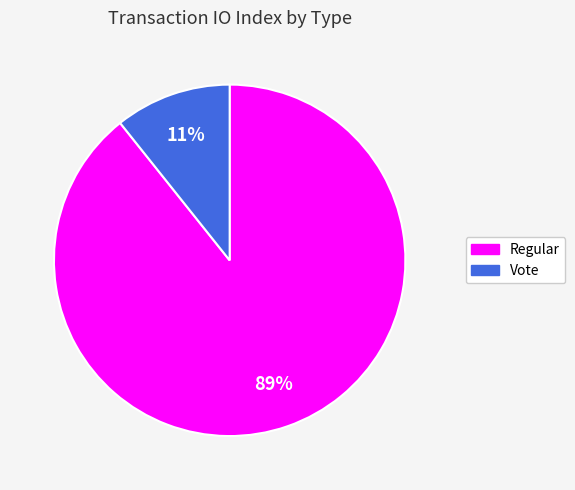

Rank the categories by value from highest to lowest.

Regular, Vote